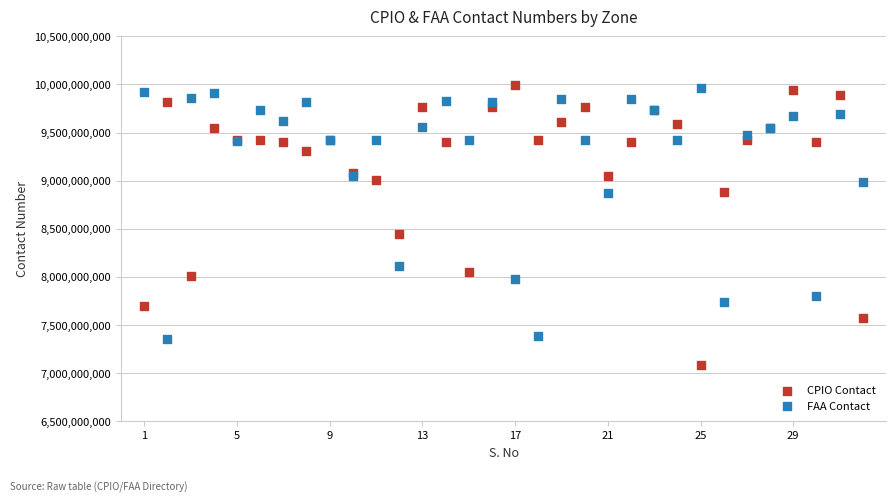

What are all the series names shown in the legend?

CPIO Contact, FAA Contact